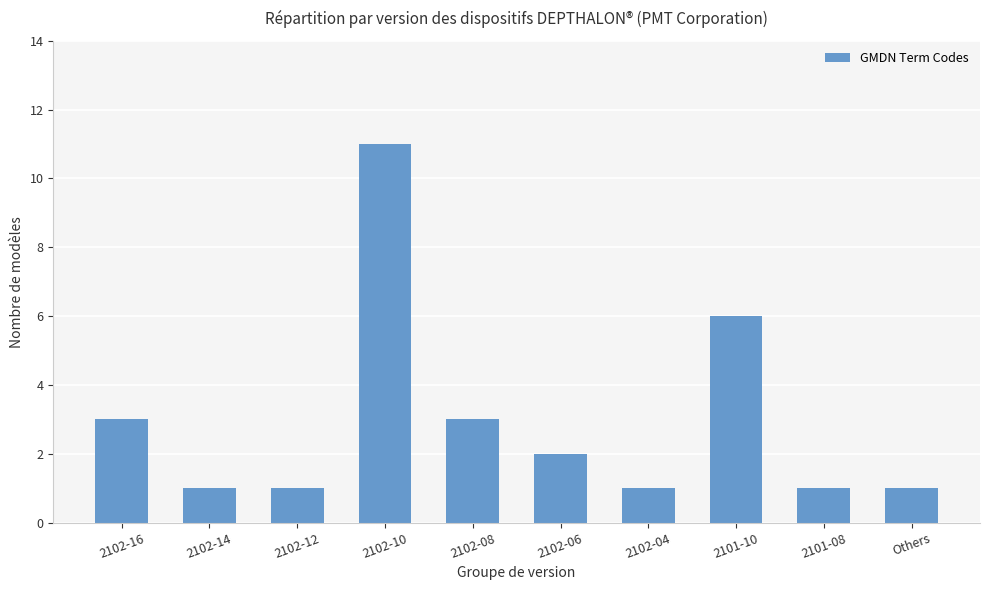

What is the change in value from 2102-10 to 2101-10?

-5